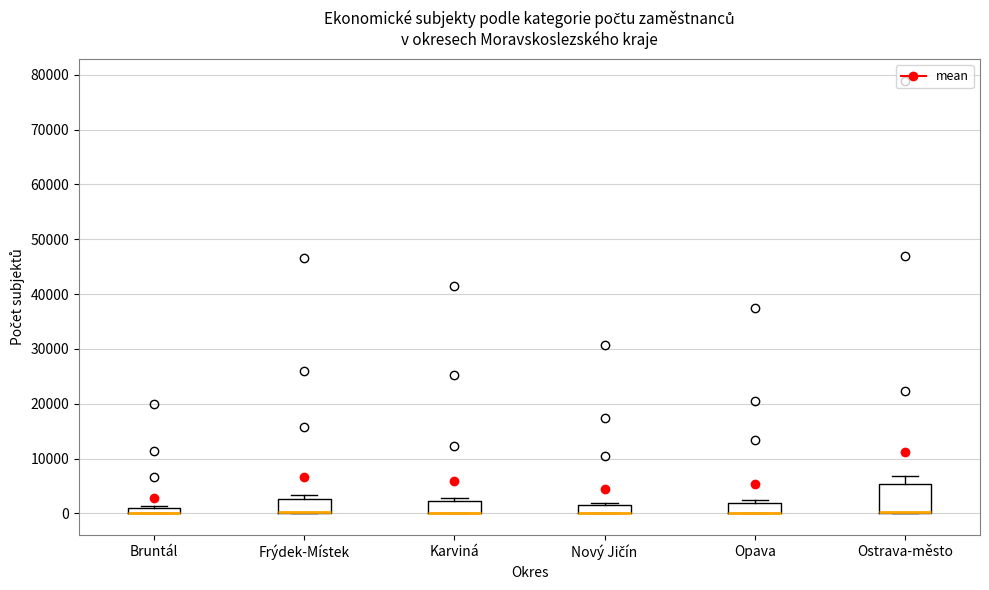

Which box is the tallest, from its lower edge to its upper edge?

Ostrava-město